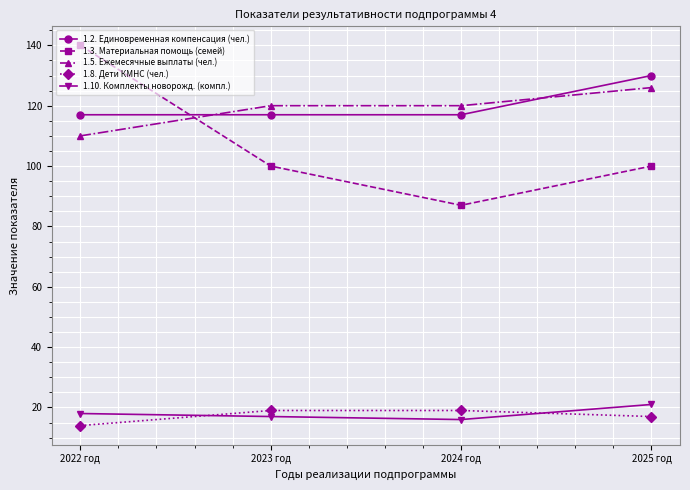

What is the value of the 1.3. Материальная помощь (семей) point at the 3rd from the left?

87